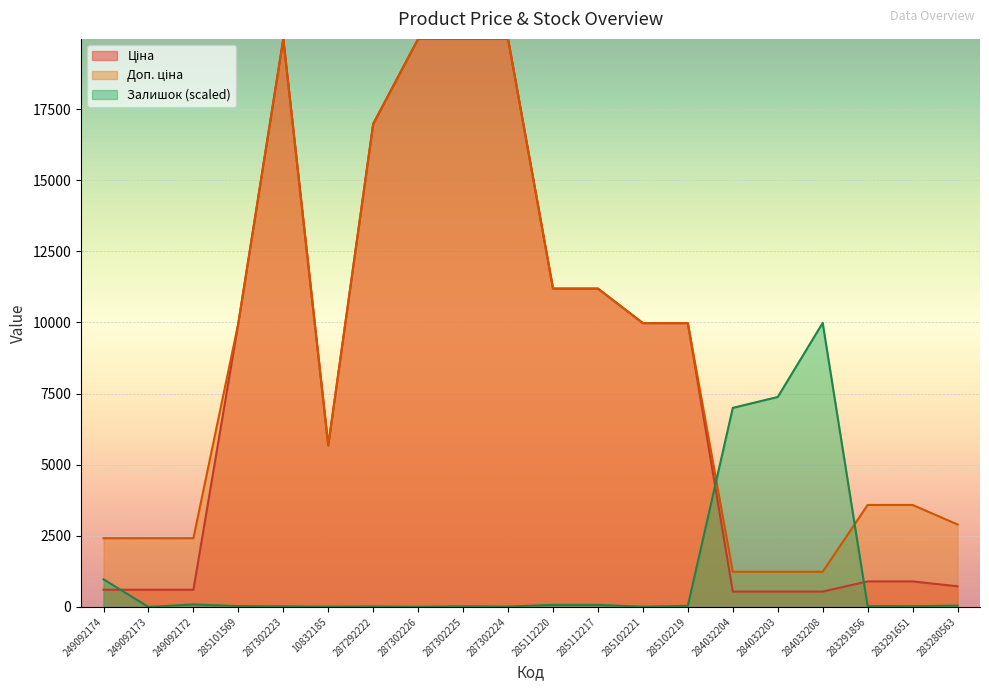

At which label is Ціна closest to 10251?

285101569